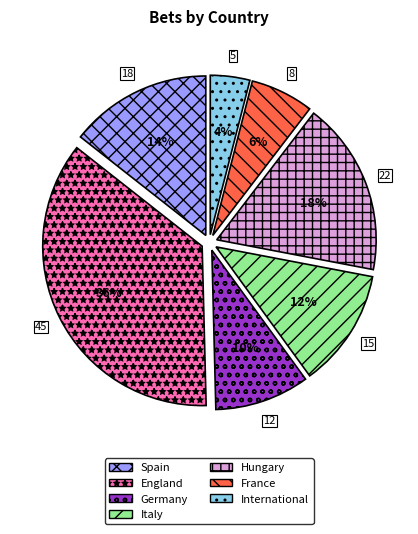

Combined, do Germany and England account for over 50%?

No